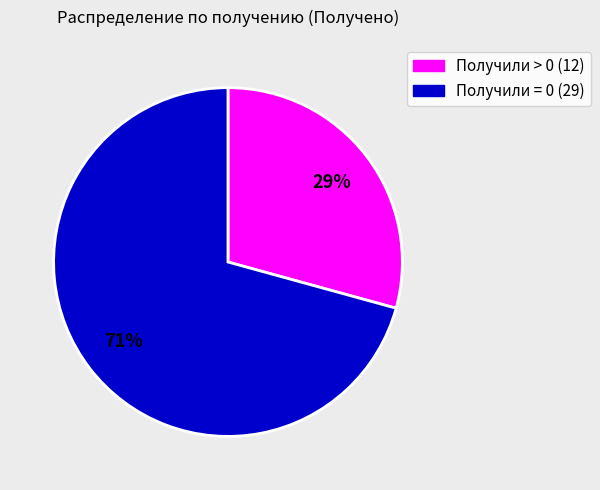

Does any single category account for the majority?

Yes